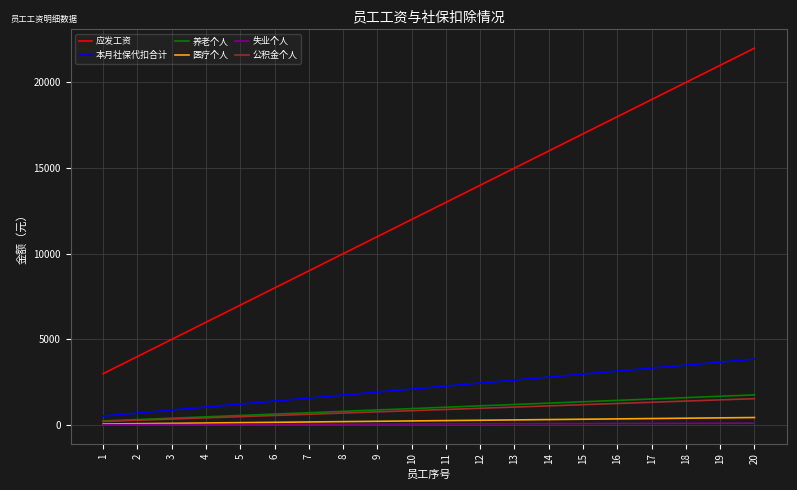

How many lines are shown in the chart?

6